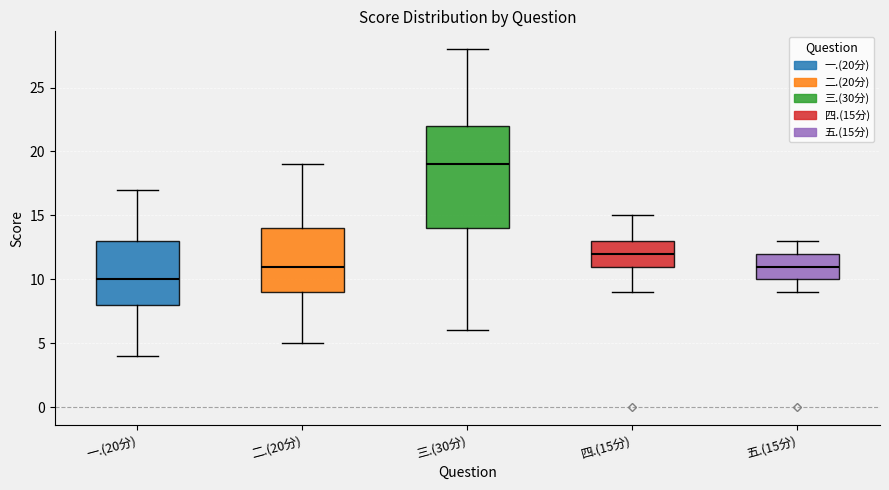

Which box's median line is the lowest?

一.(20分)